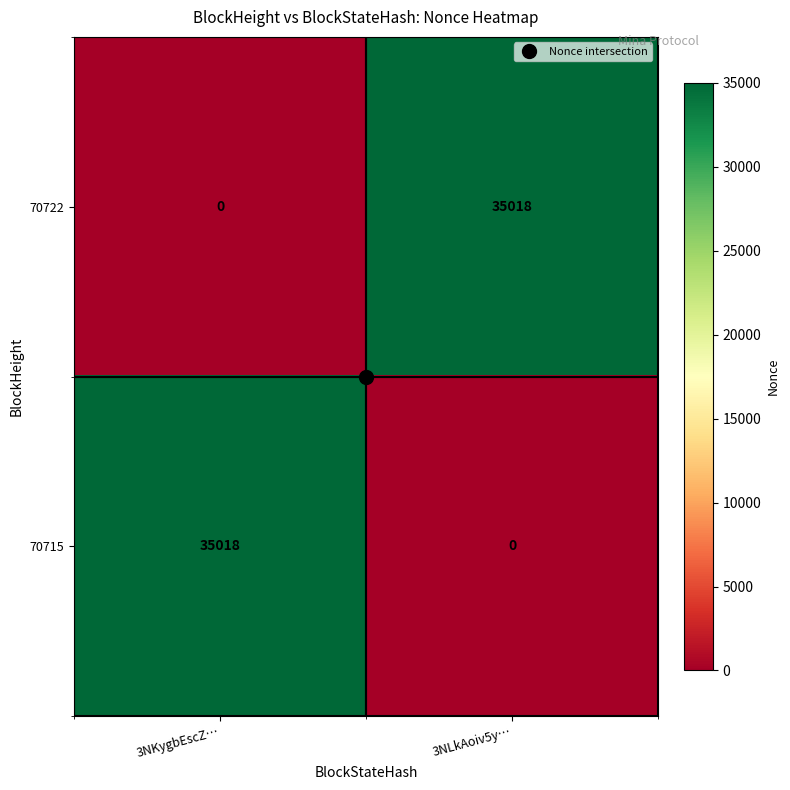

At 3NLkAoiv5y…, list the series in order from largest to smallest.

70722, 70715